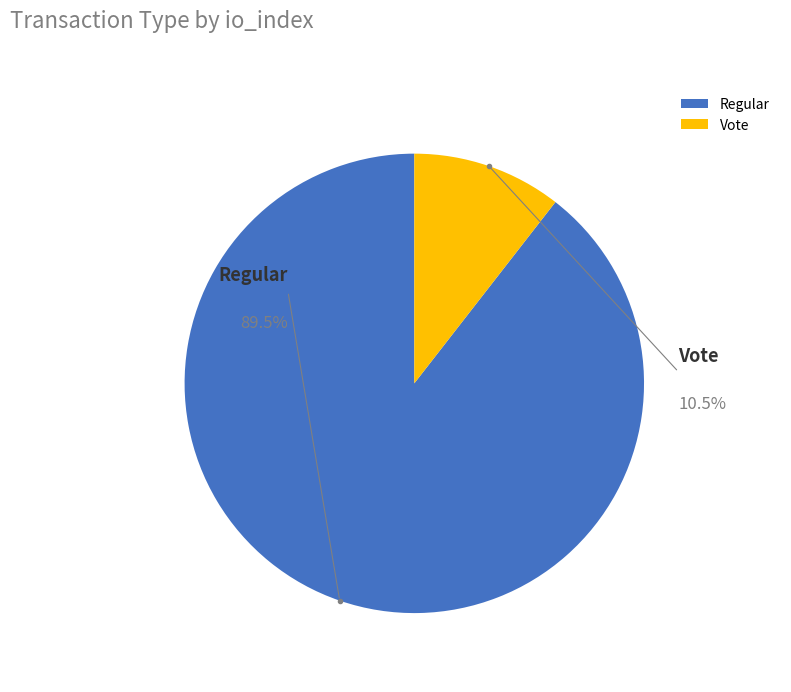

What portion of the pie excludes Regular?

10.5%